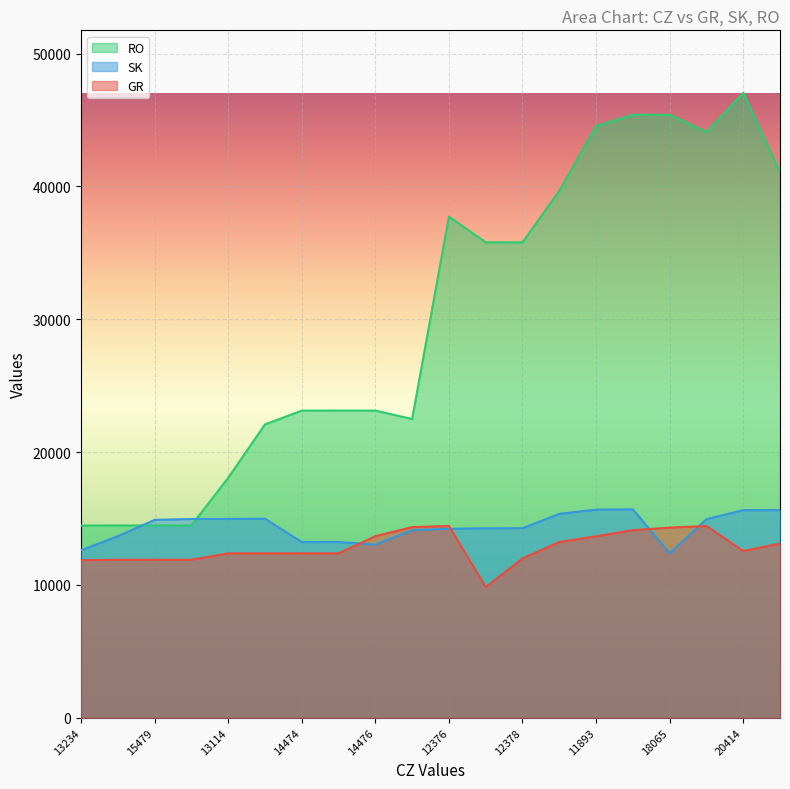

Rank the categories by GR value from highest to lowest.

12376, 20413, 14477, 18065, 11894, 14476, 11893, 14936, 20415, 20414, 14475, 14474, 16507, 13114, 12378, 15999, 15479, 13341, 13234, 12377